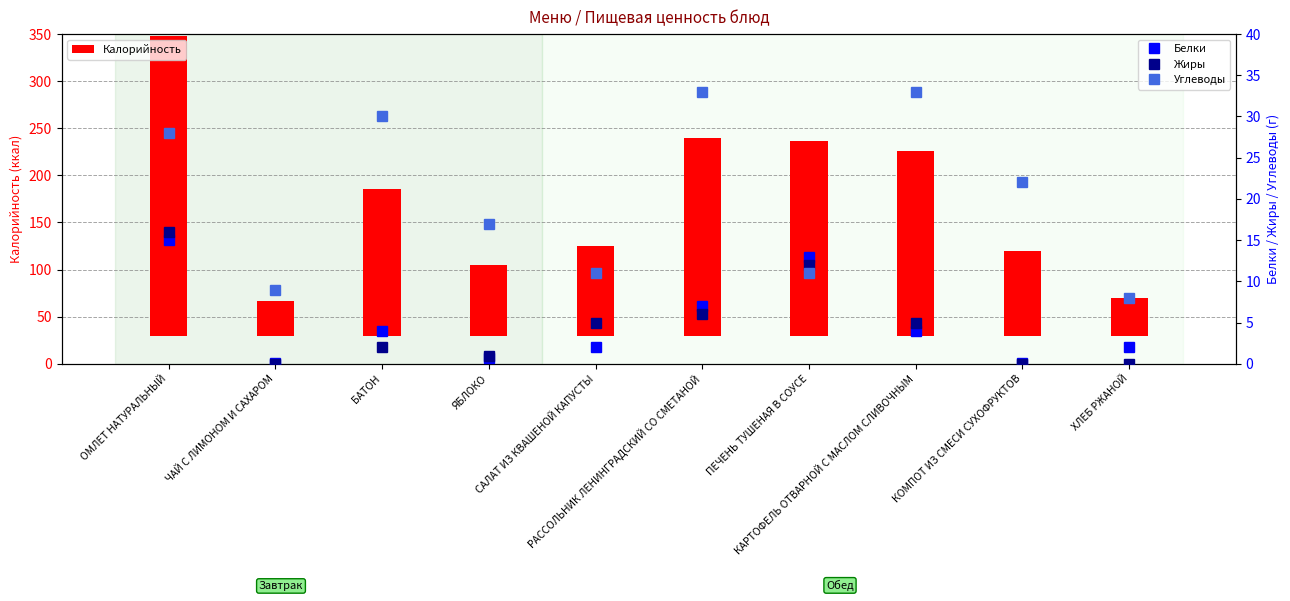

True or false: Белки has a value of 13.0 at ПЕЧЕНЬ ТУШЕНАЯ В СОУСЕ.

True